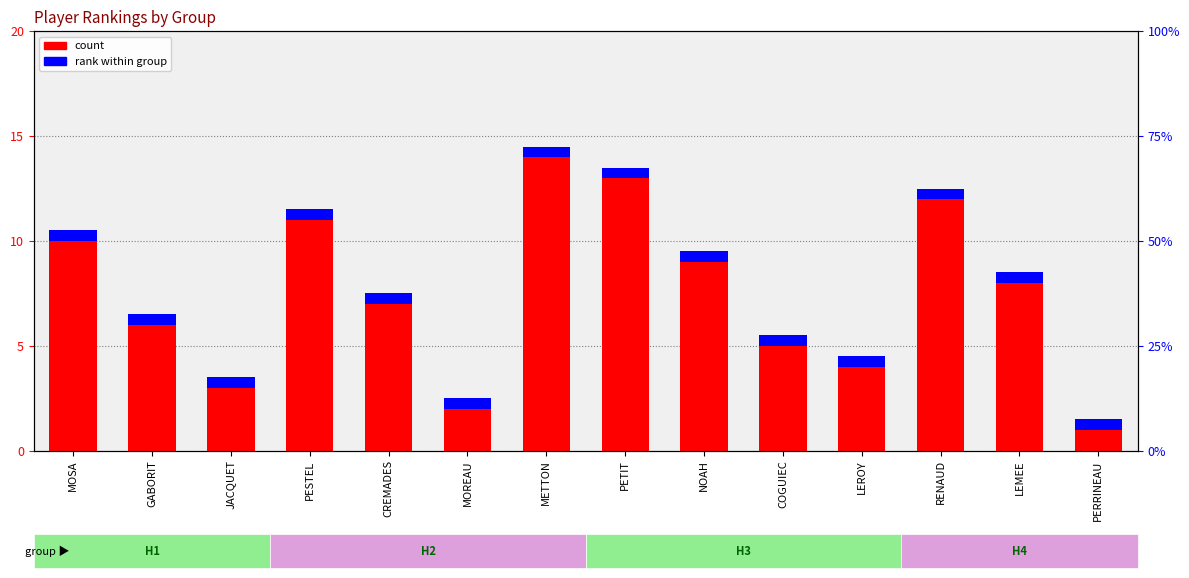

What is the value of the 2nd bar from the left?

6